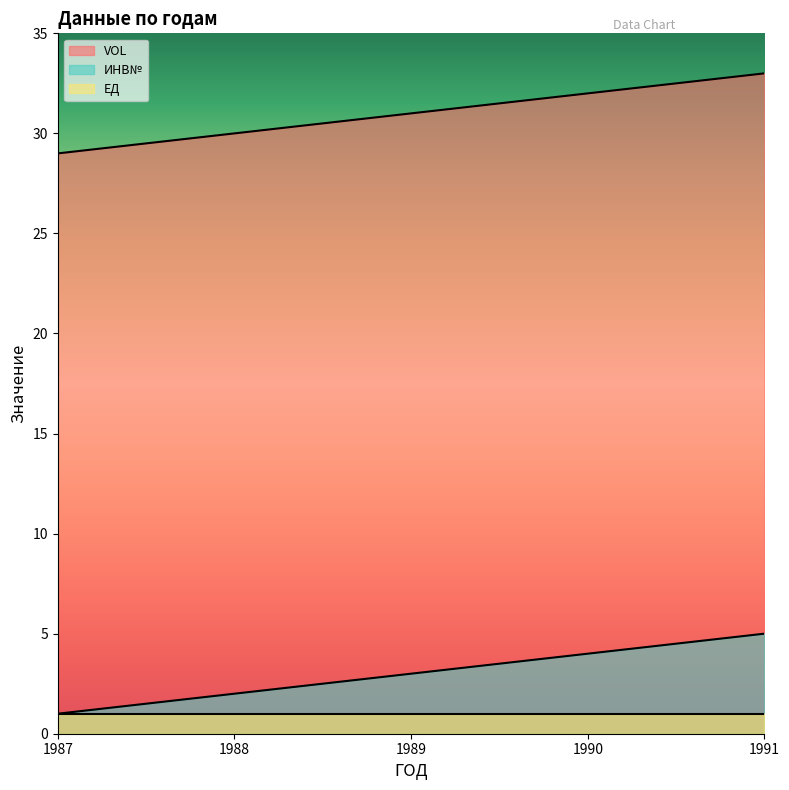

What are all the series names shown in the legend?

VOL, ИНВ№, ЕД